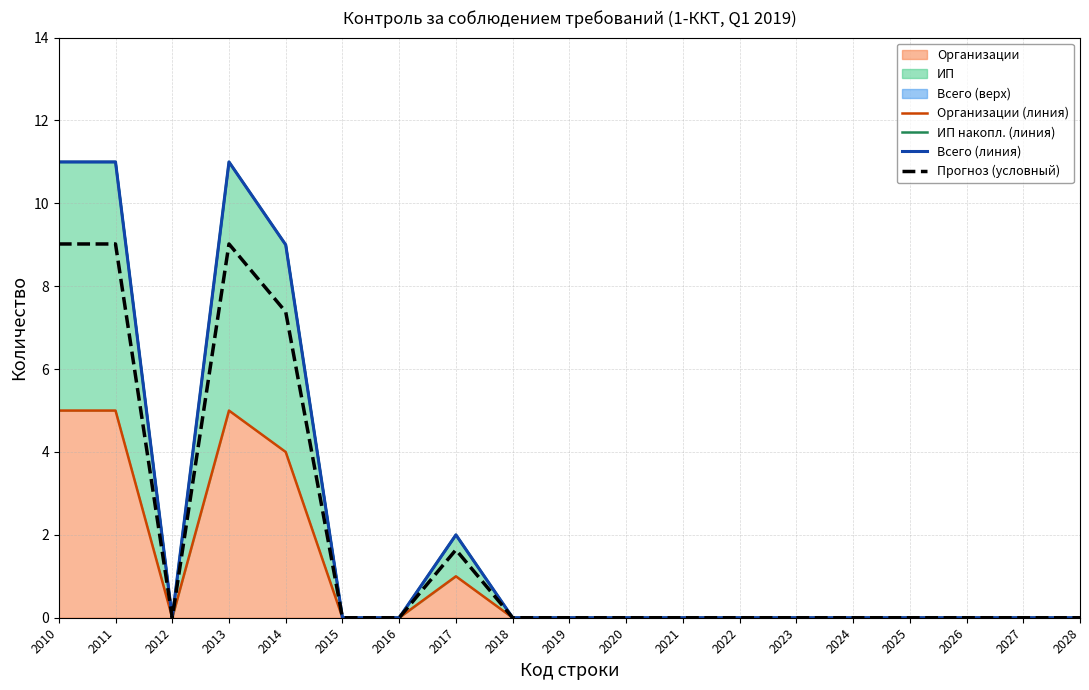

At which category does ИП накопл. (линия) reach its first local peak?

2013